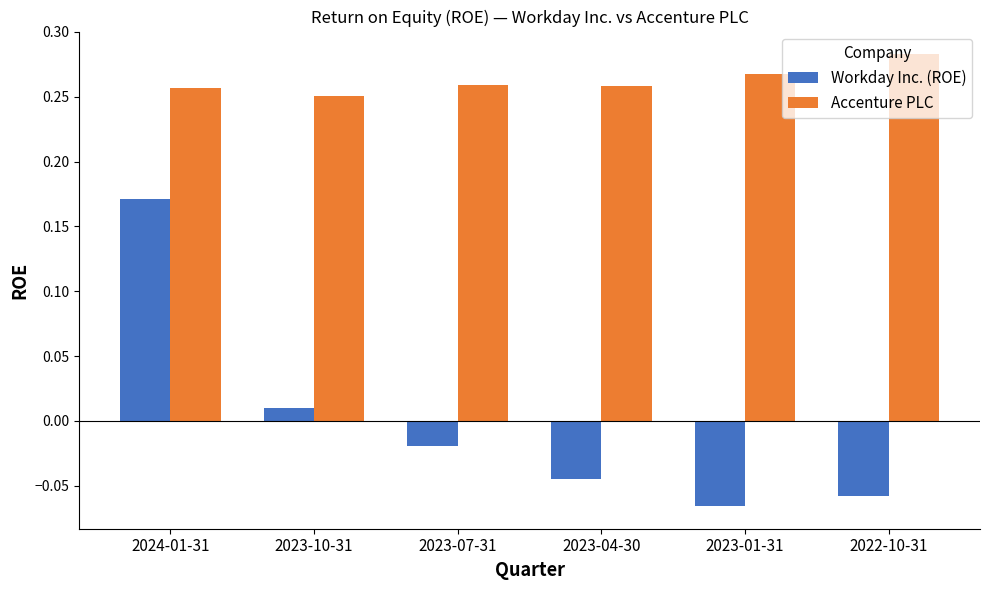

Rank the categories by Workday Inc. (ROE) value from lowest to highest.

2023-01-31, 2022-10-31, 2023-04-30, 2023-07-31, 2023-10-31, 2024-01-31